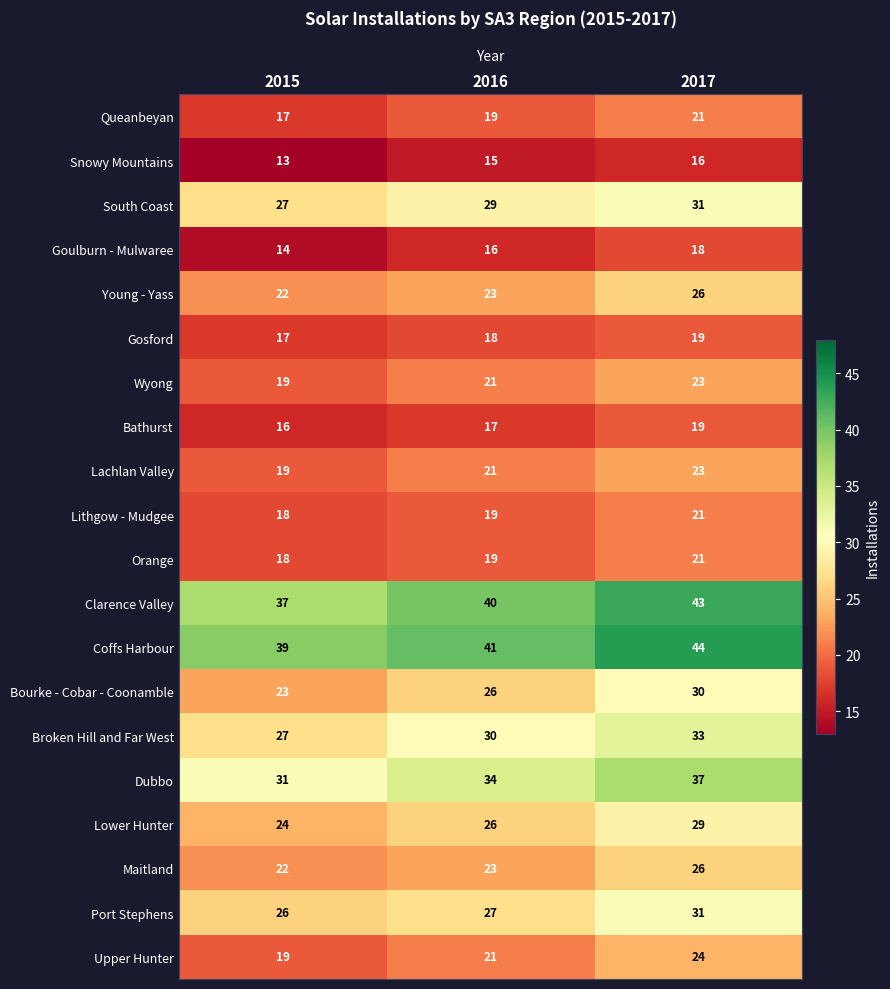

What is the sum of all Wyong values?

63